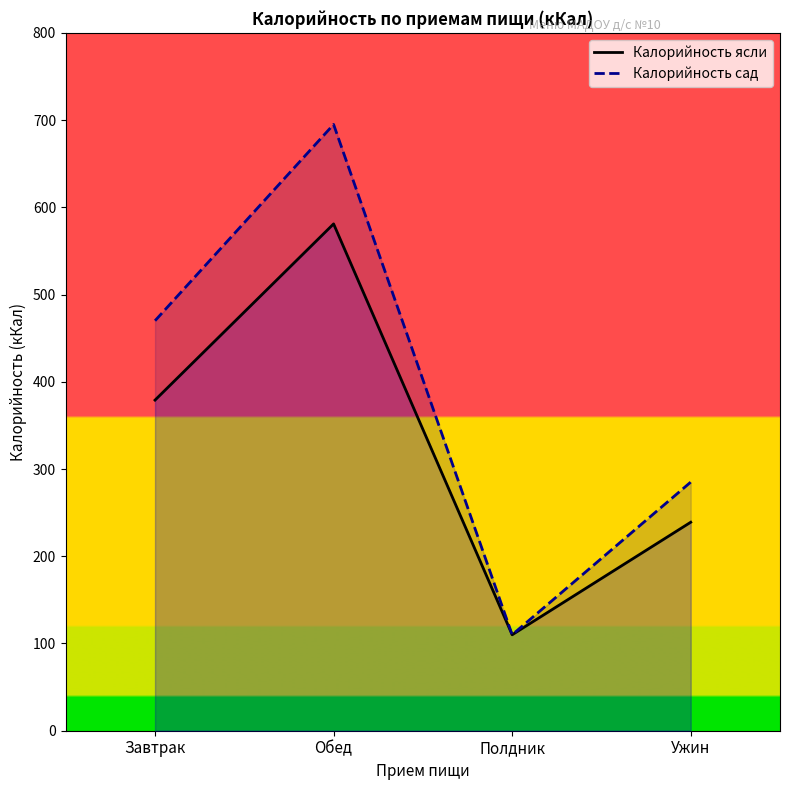

Does the chart display data point markers on the line(s)?

No